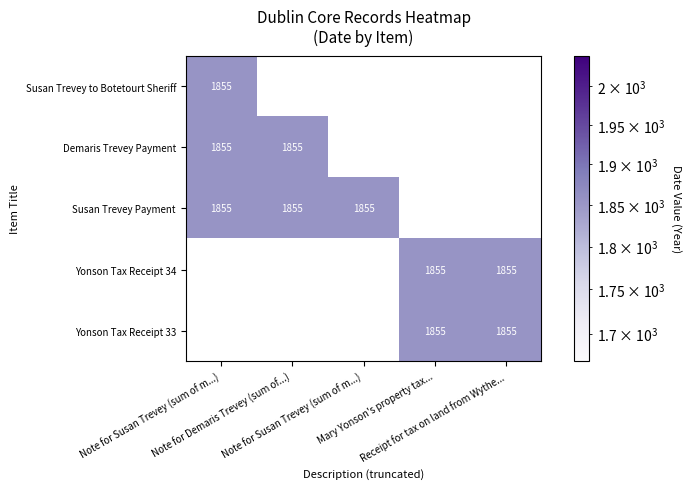

How many categories are shown in the chart?

5